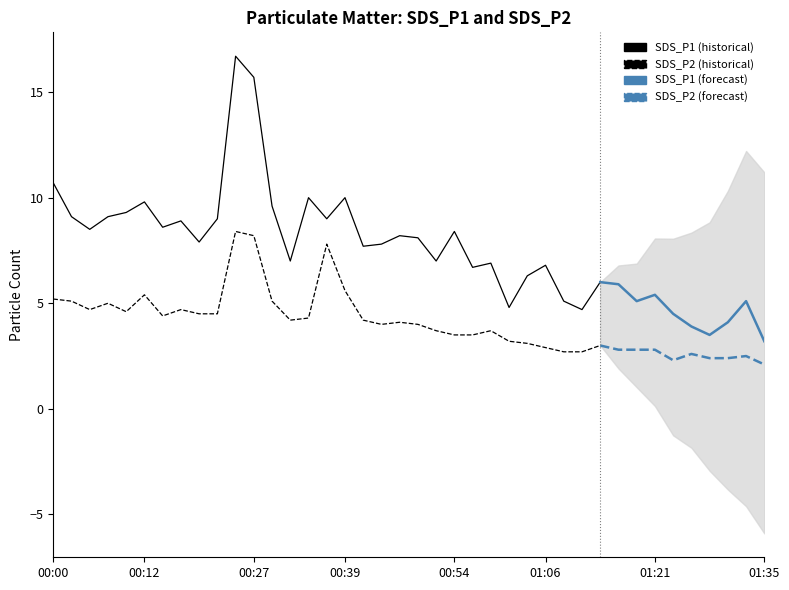

Which has a higher value, 00:10 or 00:34?

00:34